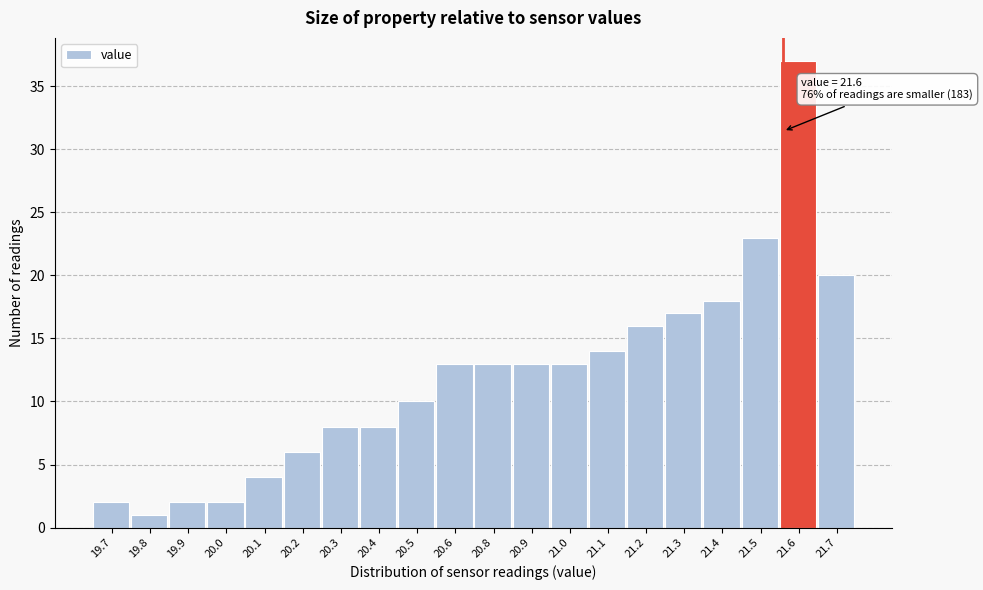

Reading left to right, list all the values displayed in this chart.

2	1	2	2	4	6	8	8	10	13	13	13	13	14	16	17	18	23	37	20